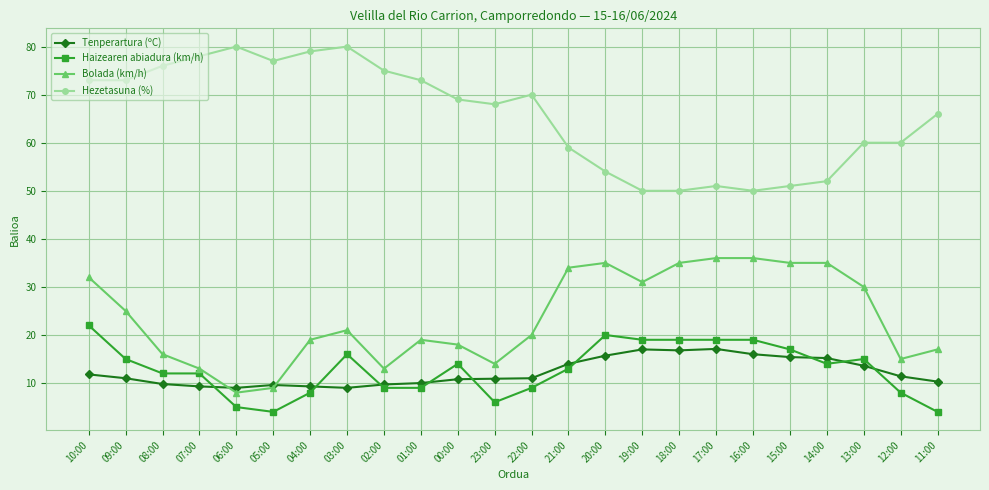

At how many categories does at least one series exceed 65?

14